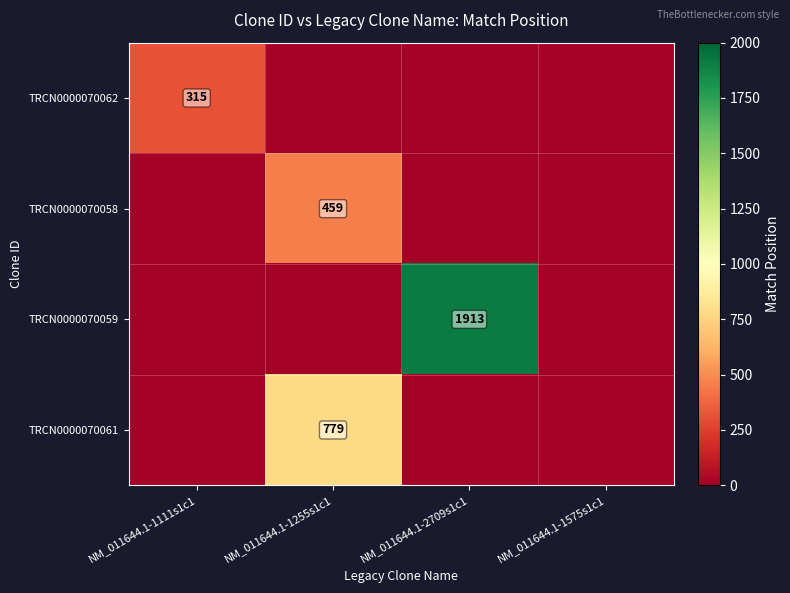

Which has a higher value, NM_011644.1-2709s1c1 or NM_011644.1-1255s1c1?

NM_011644.1-1255s1c1